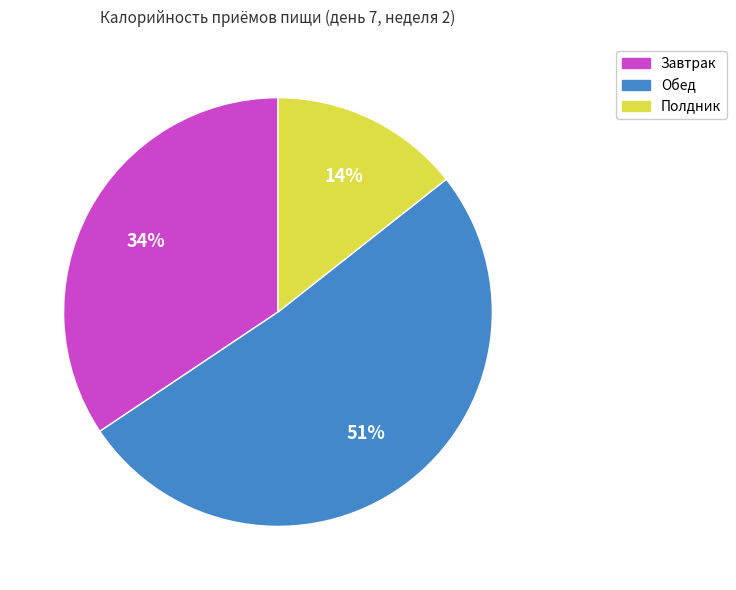

Which slice is the smallest?

Полдник